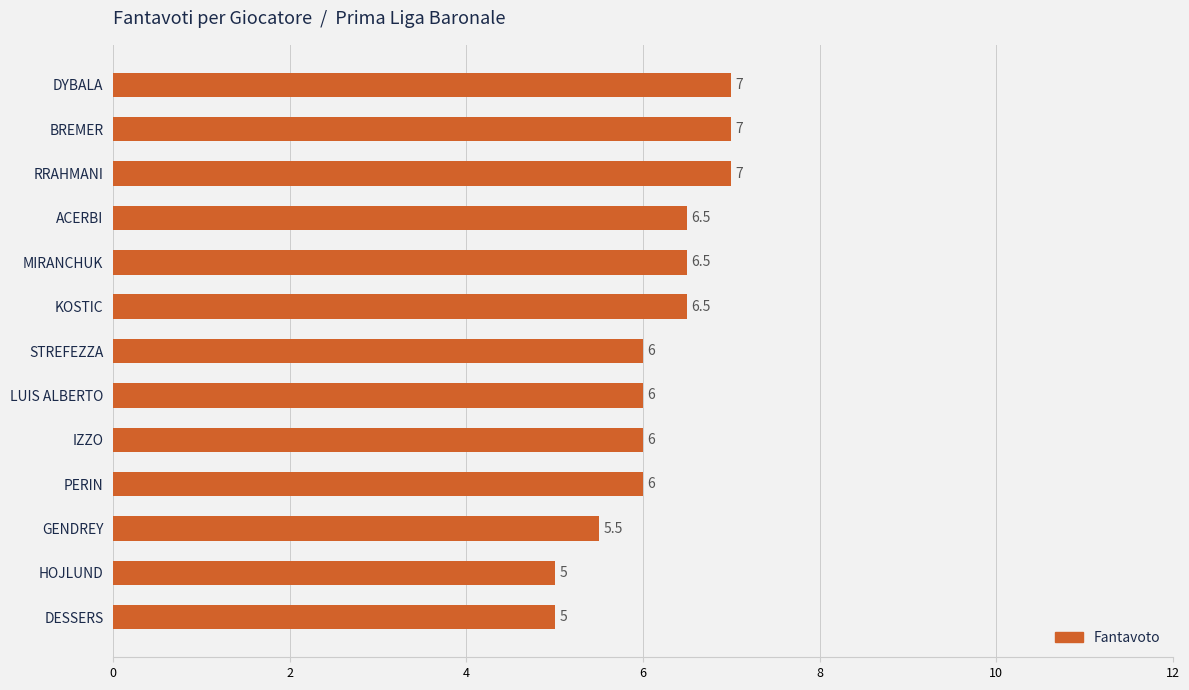

Count the values in the range 6 to 7.

10